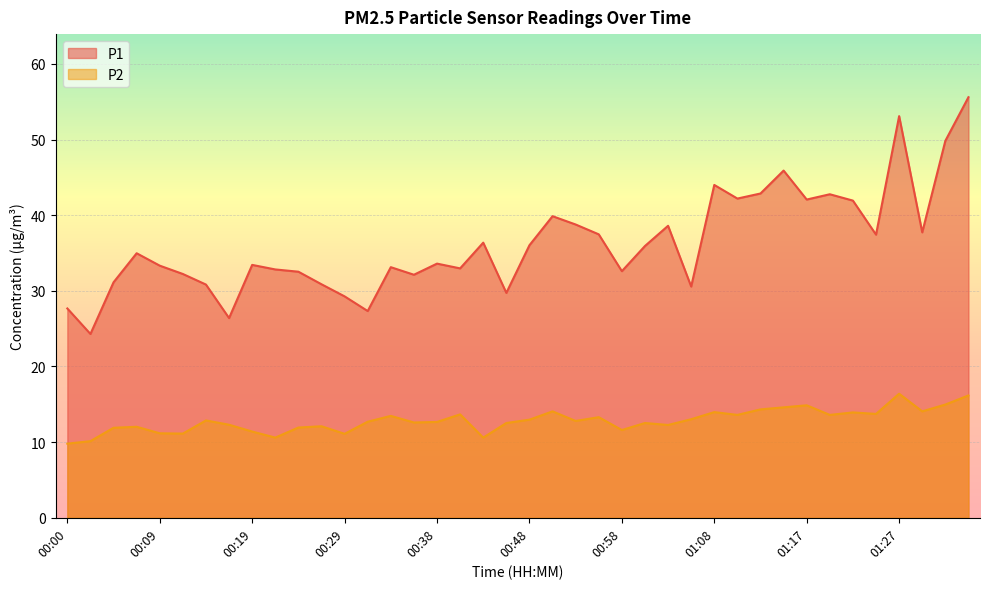

How many data points in P1 are above 34?

20